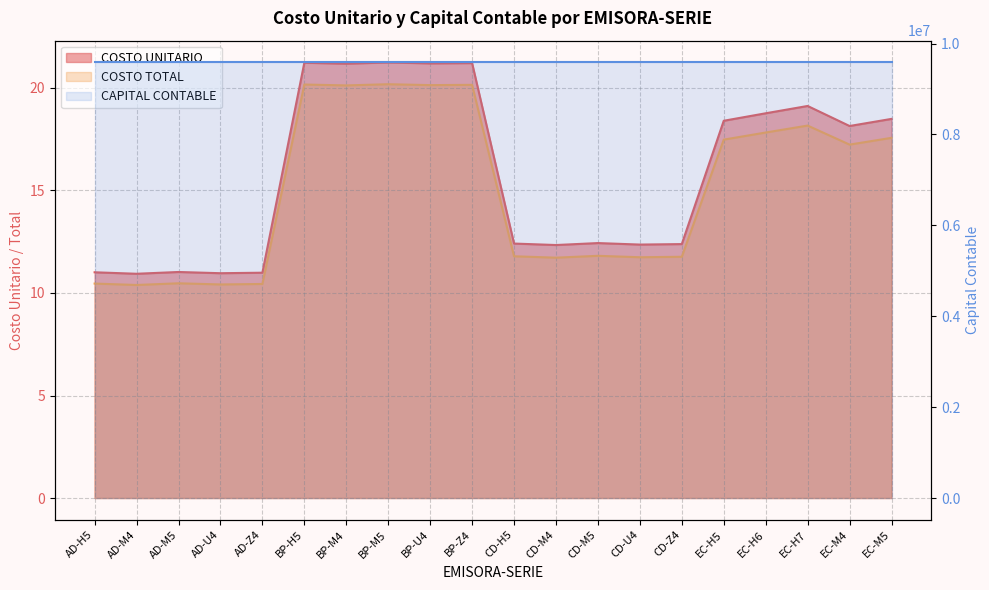

Which series changed the most between AD-Z4 and BP-U4?

COSTO UNITARIO